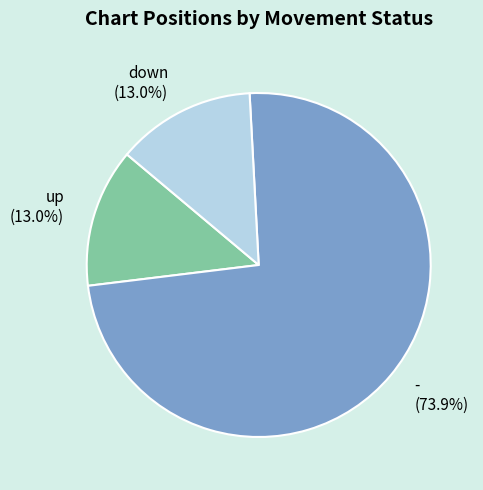

Is the sum of up and - greater than half?

Yes